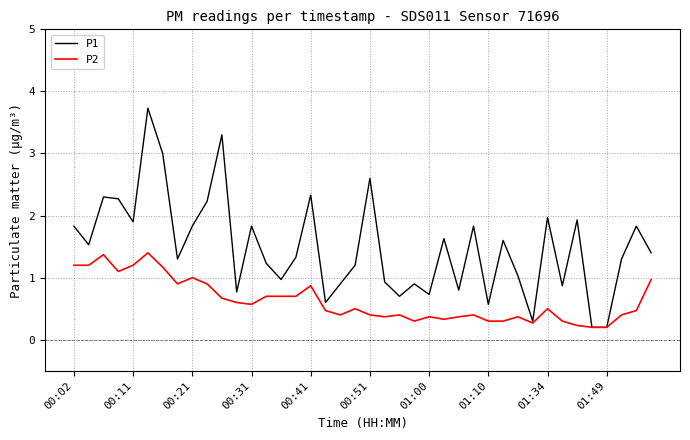

Which series has the largest total across all categories?

P1